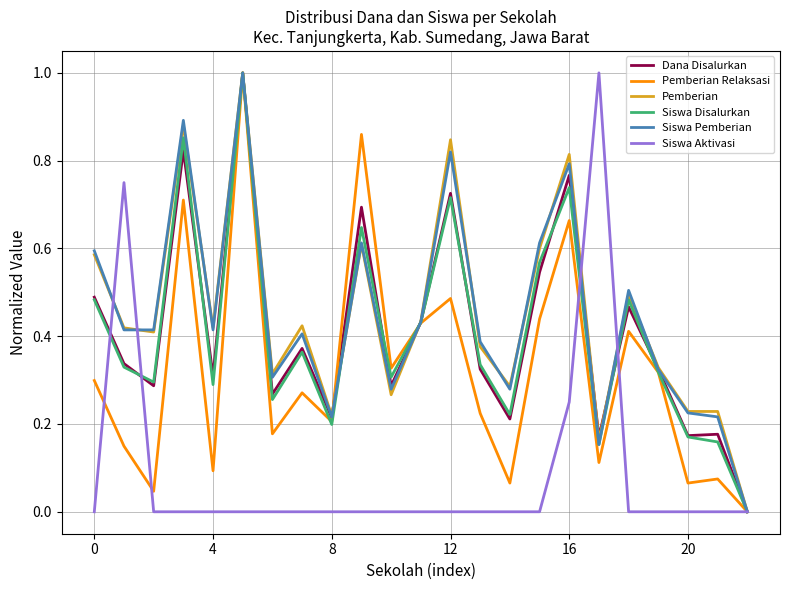

What are all the series names shown in the legend?

Dana Disalurkan, Pemberian Relaksasi, Pemberian, Siswa Disalurkan, Siswa Pemberian, Siswa Aktivasi